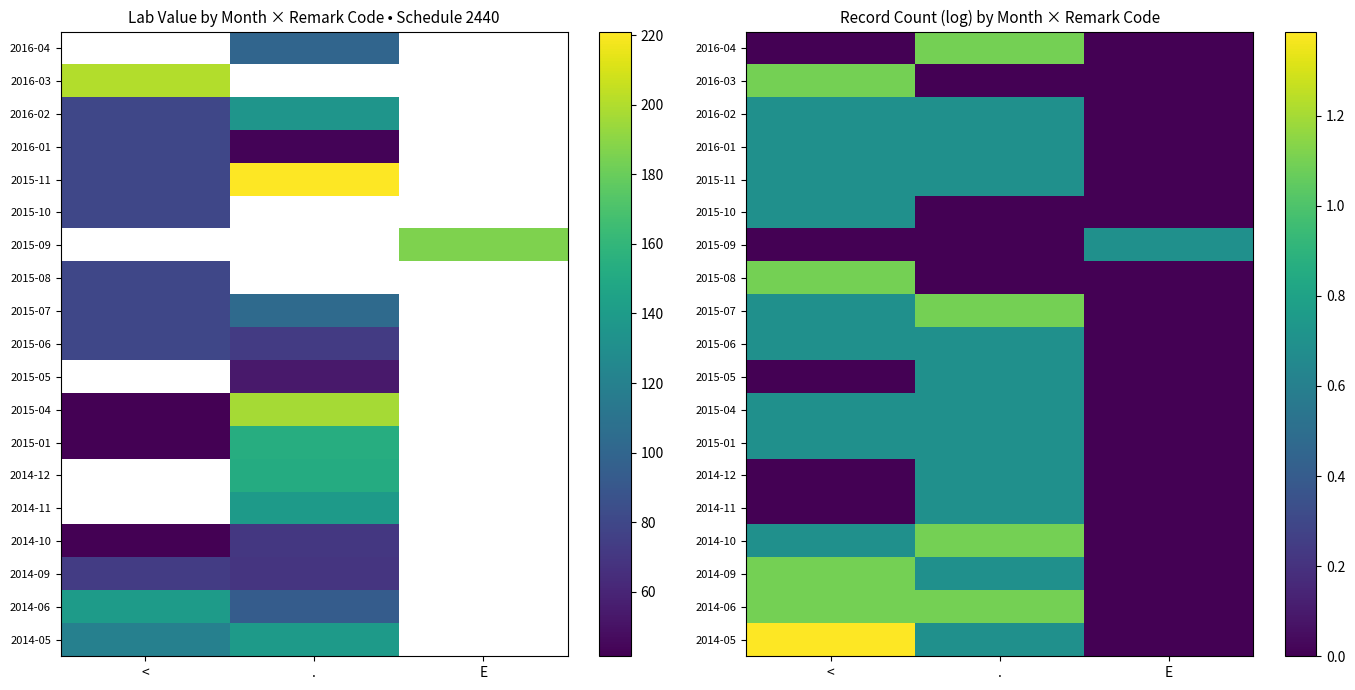

At how many categories does at least one series exceed 0?

3